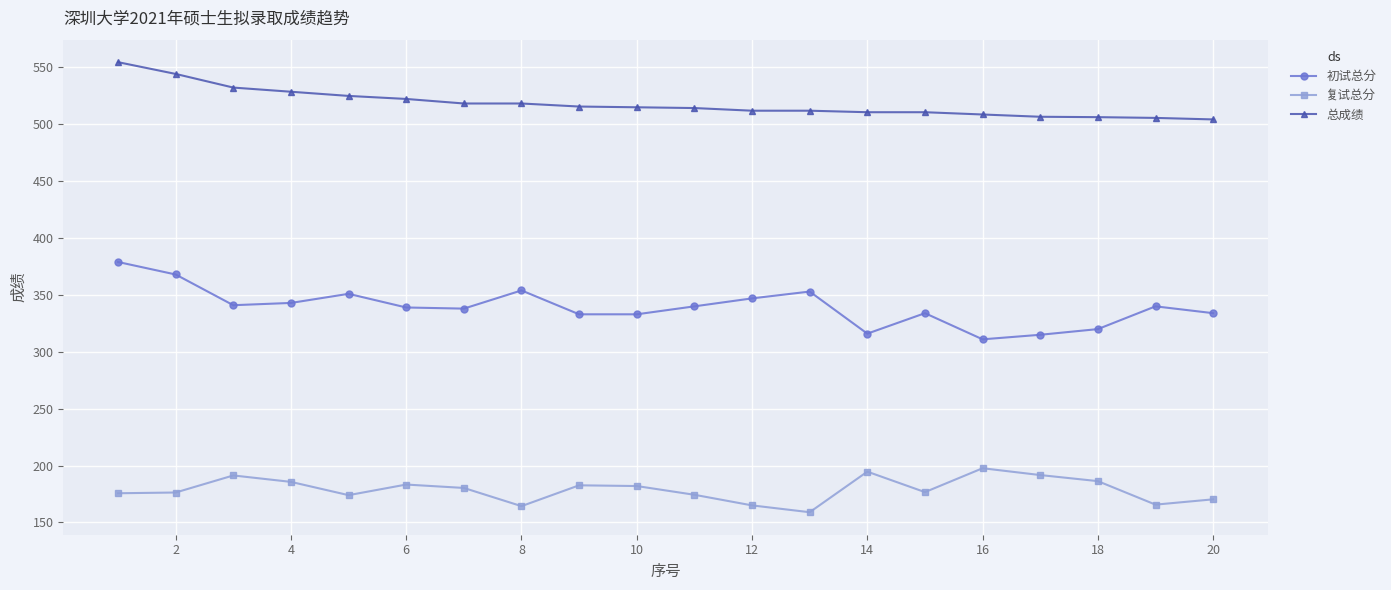

Which series has the largest total across all categories?

总成绩